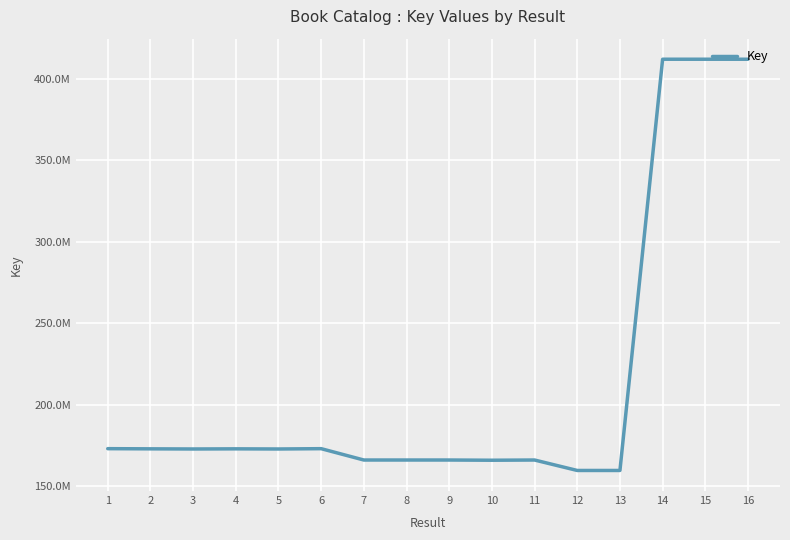

At which label is the value closest to 285789667?

6